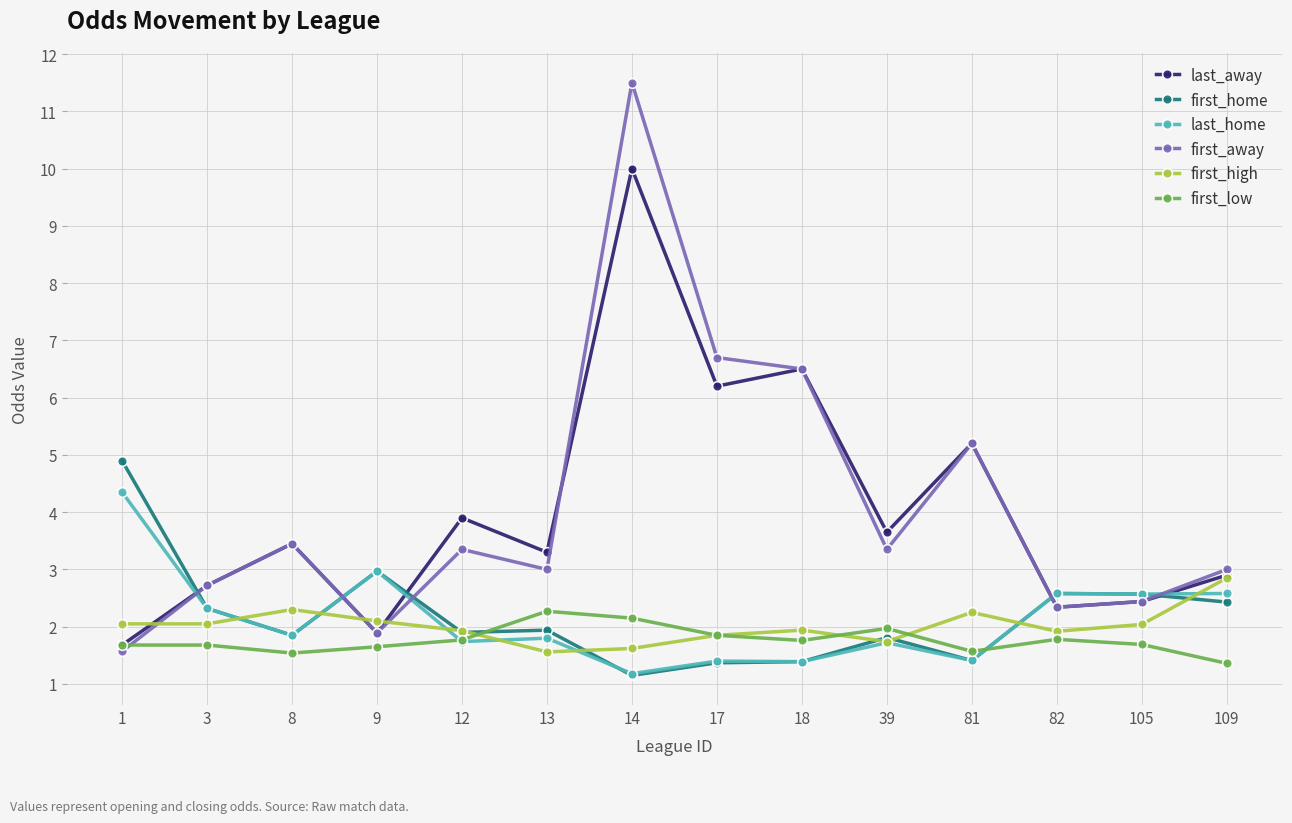

At which category does the chart reach its minimum across all series?

14